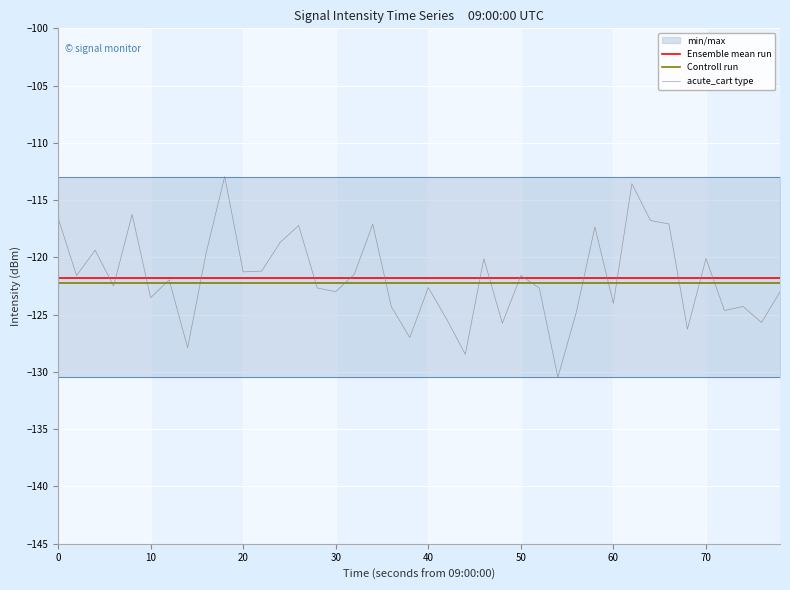

True or false: Controll run has more than 1 interior local peaks.

False